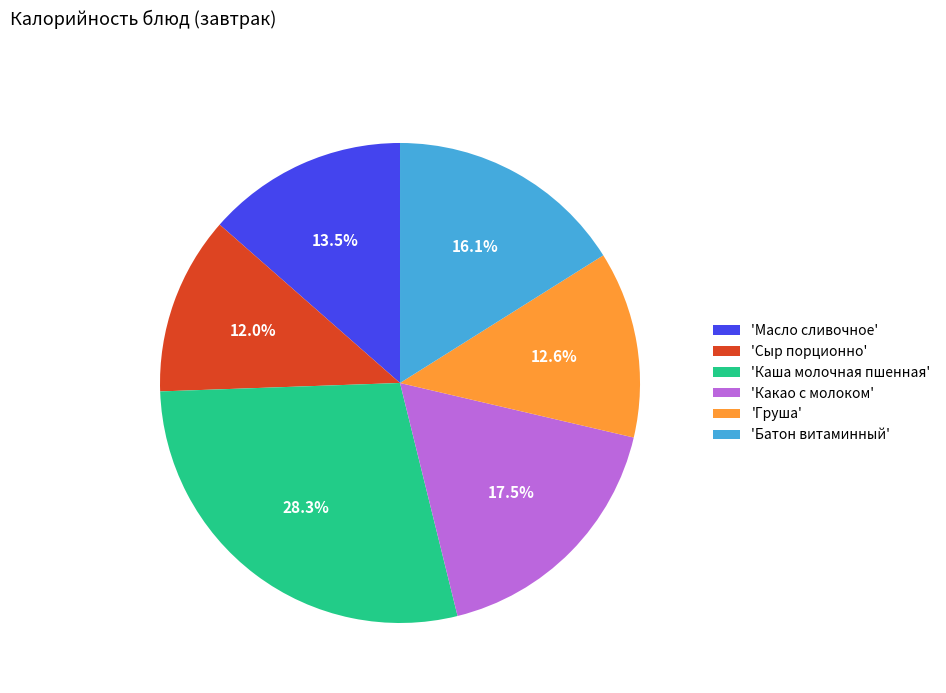

Approximately how many times larger is the value at 'Батон витаминный' compared to 'Груша'?

1.3